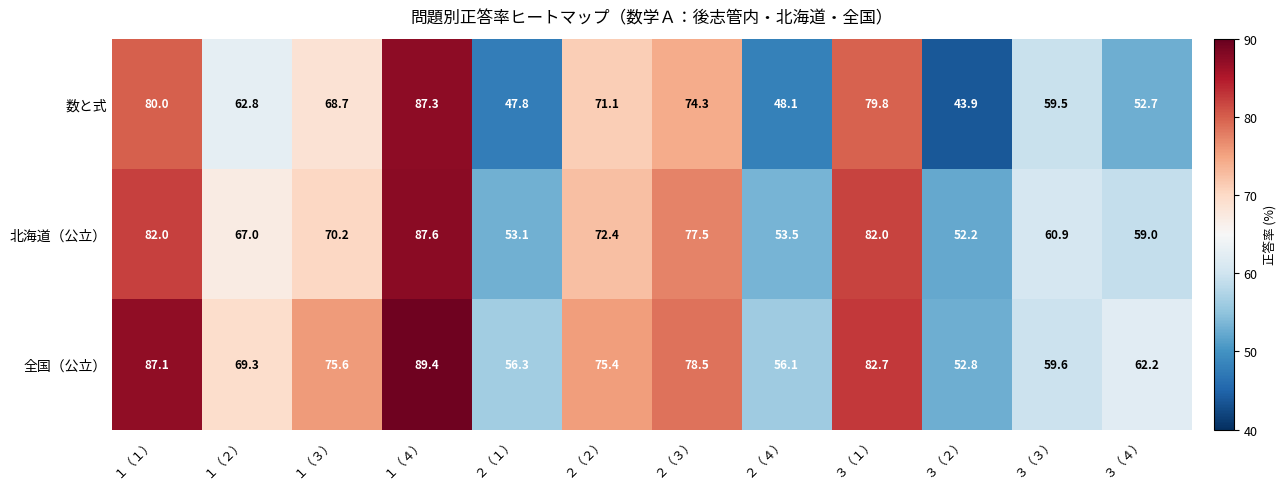

What is the spread (max minus min) of values at １（１）?

7.1